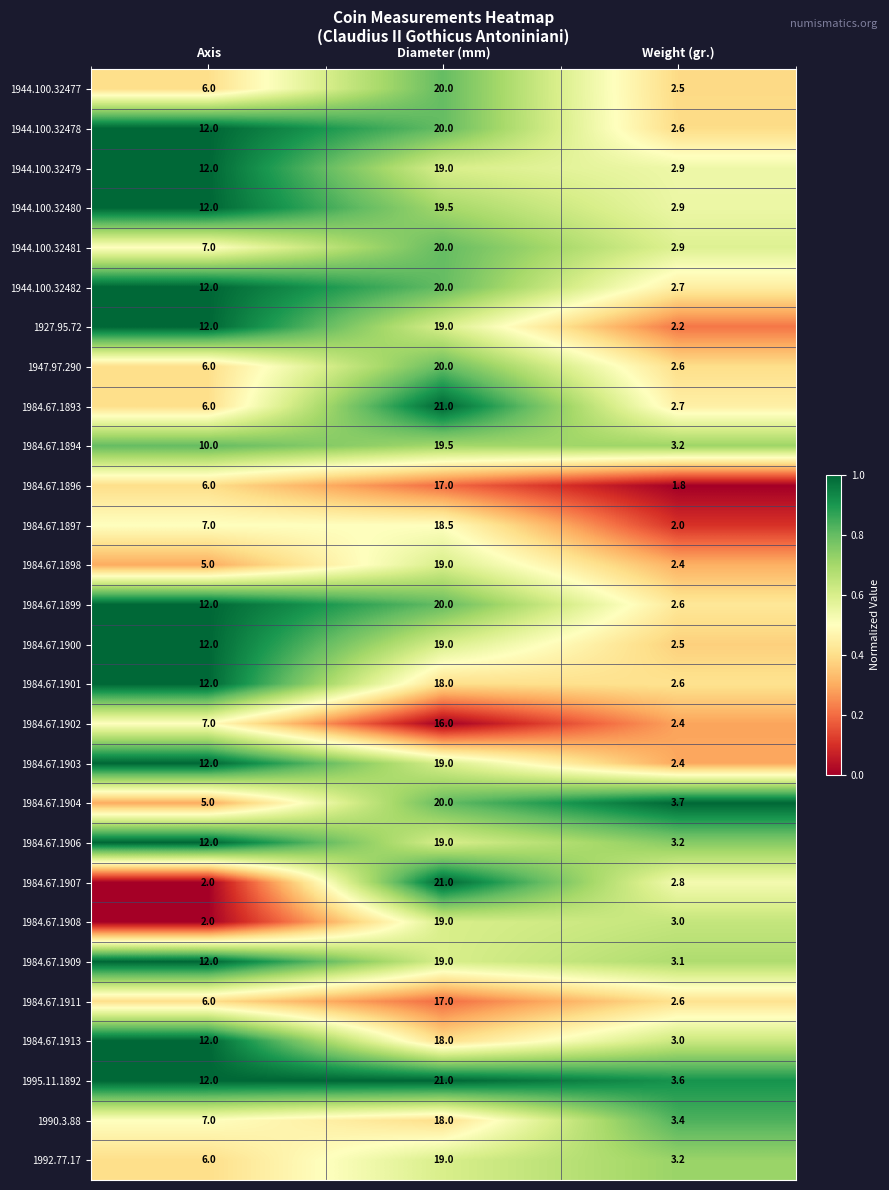

True or false: 1944.100.32479 has a value of 19.0 at Diameter (mm).

True